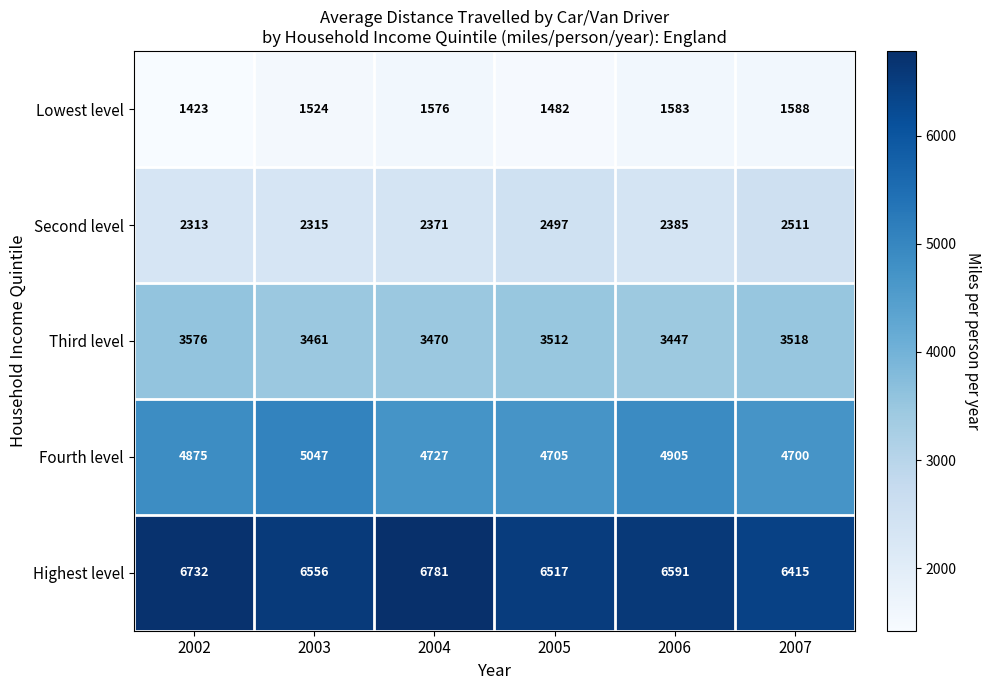

Between 2004 and 2005, which series saw the biggest shift?

Highest level